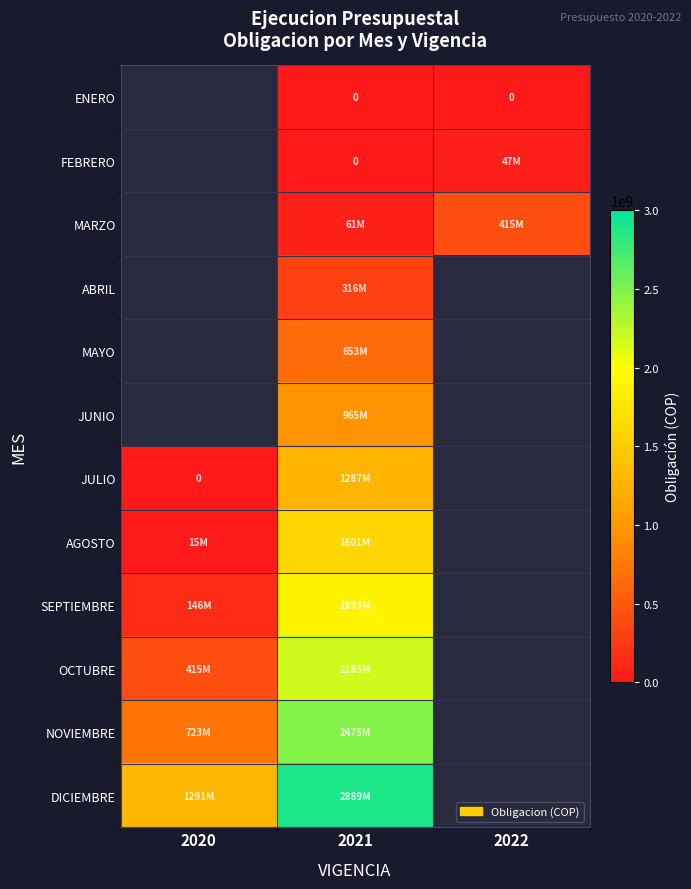

At which label does OCTUBRE reach its peak?

2021